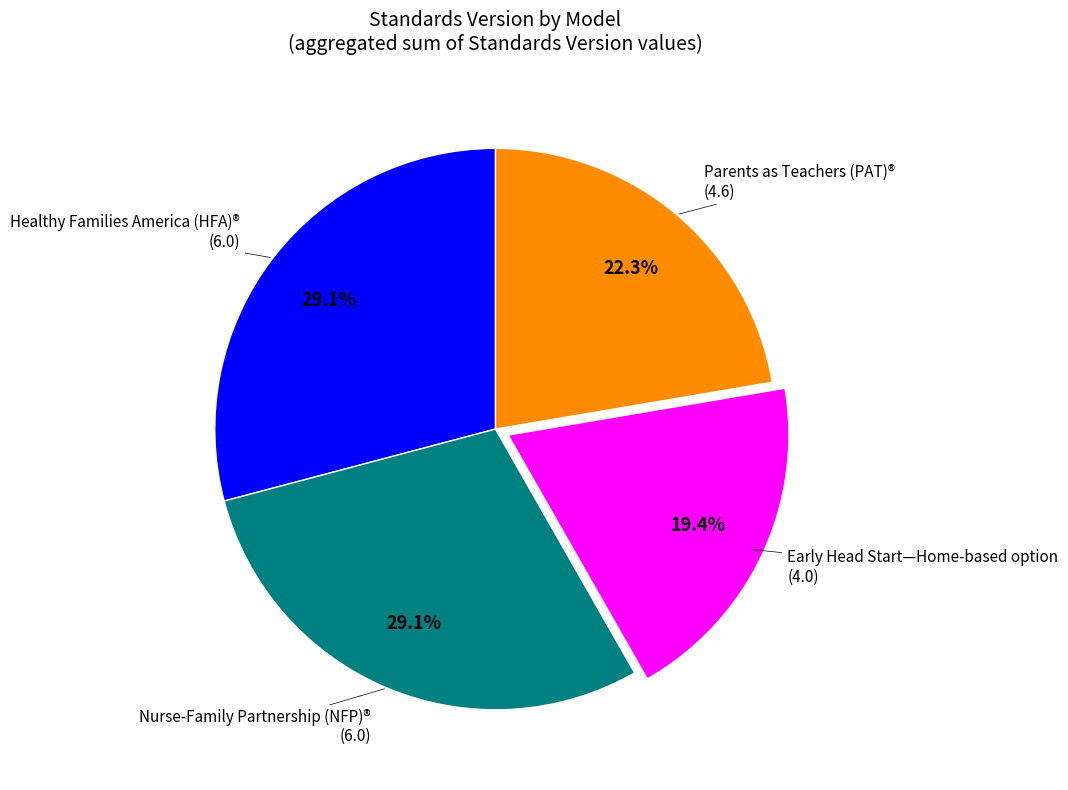

What portion of the pie excludes Healthy Families America (HFA)®?

70.9%